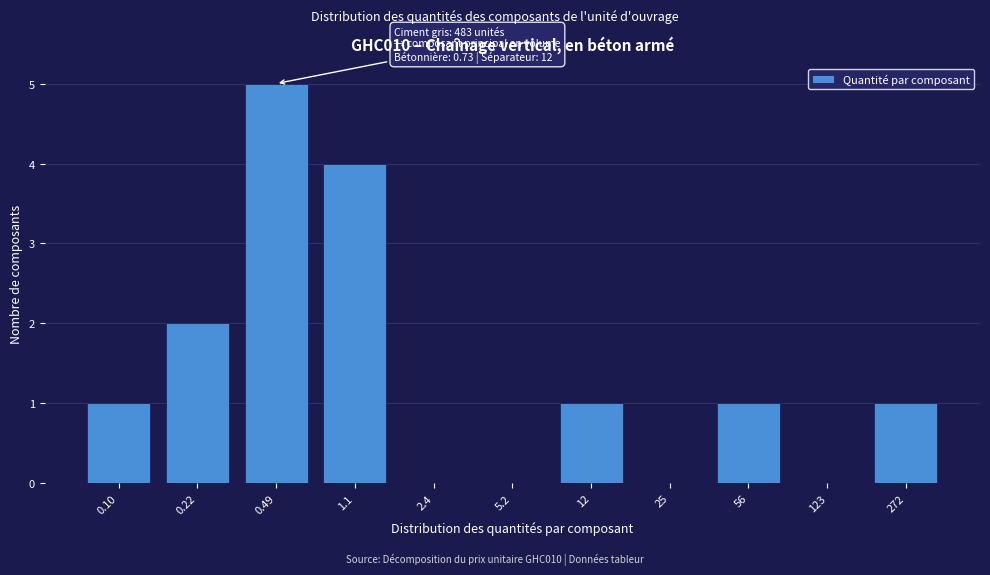

Reading left to right, extract all data points from this chart.

0.10=1	0.22=2	0.49=5	1.1=4	2.4=0	5.2=0	12=1	25=0	56=1	123=0	272=1